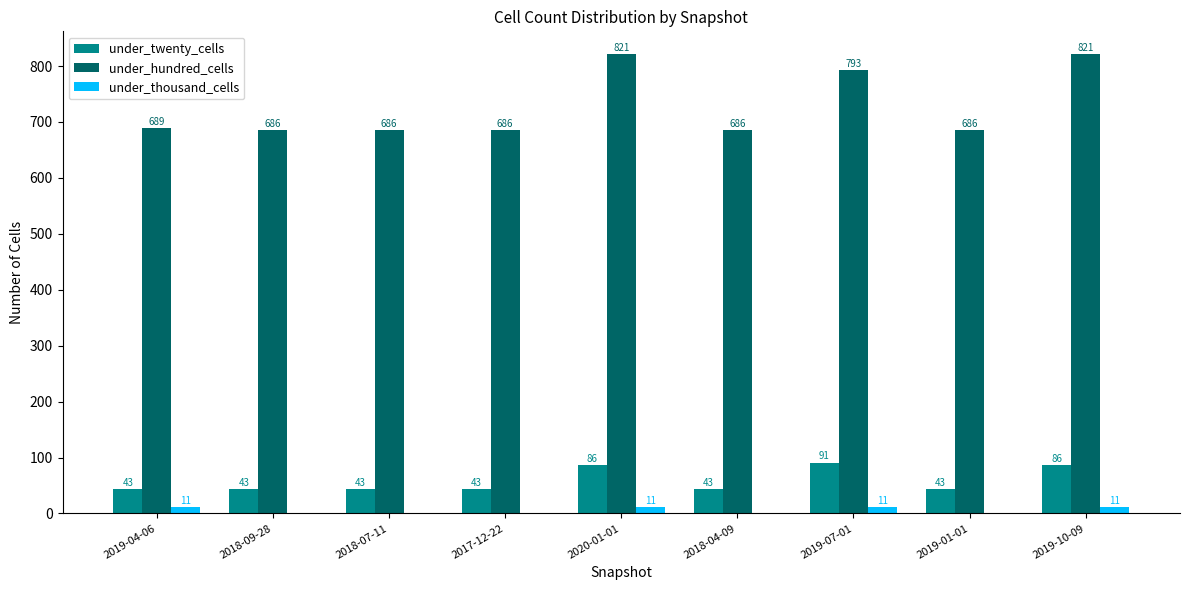

What is the total value across all series at 2019-01-01?

729